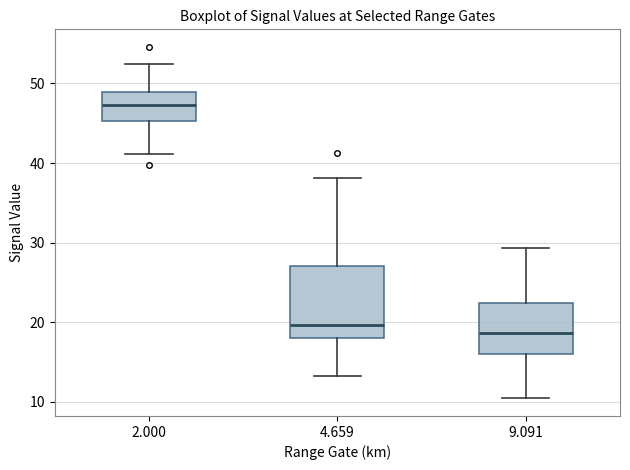

Which box's median line is the lowest?

9.091